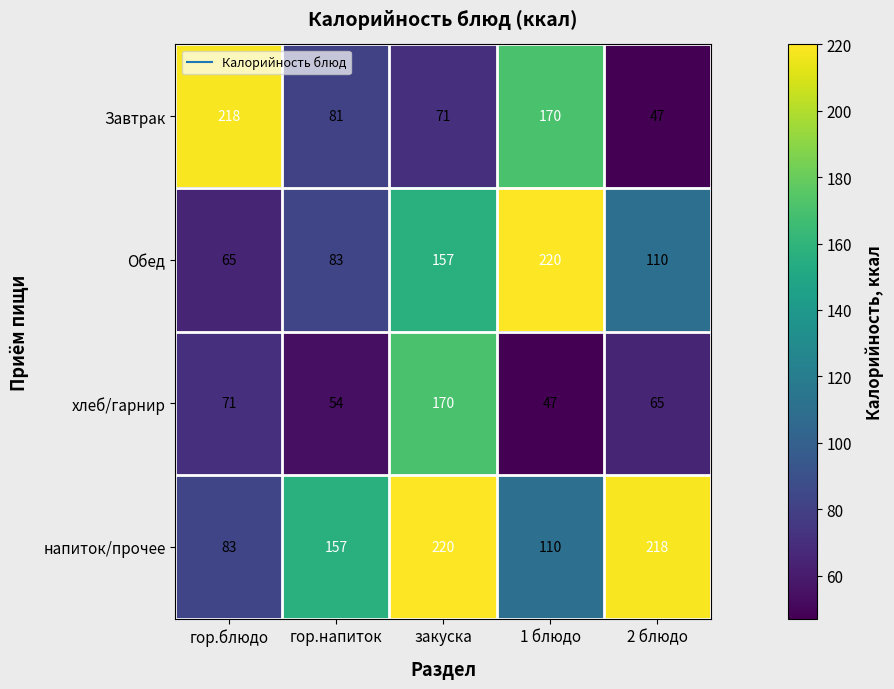

At гор.блюдо, list the series in order from smallest to largest.

Обед, хлеб/гарнир, напиток/прочее, Завтрак